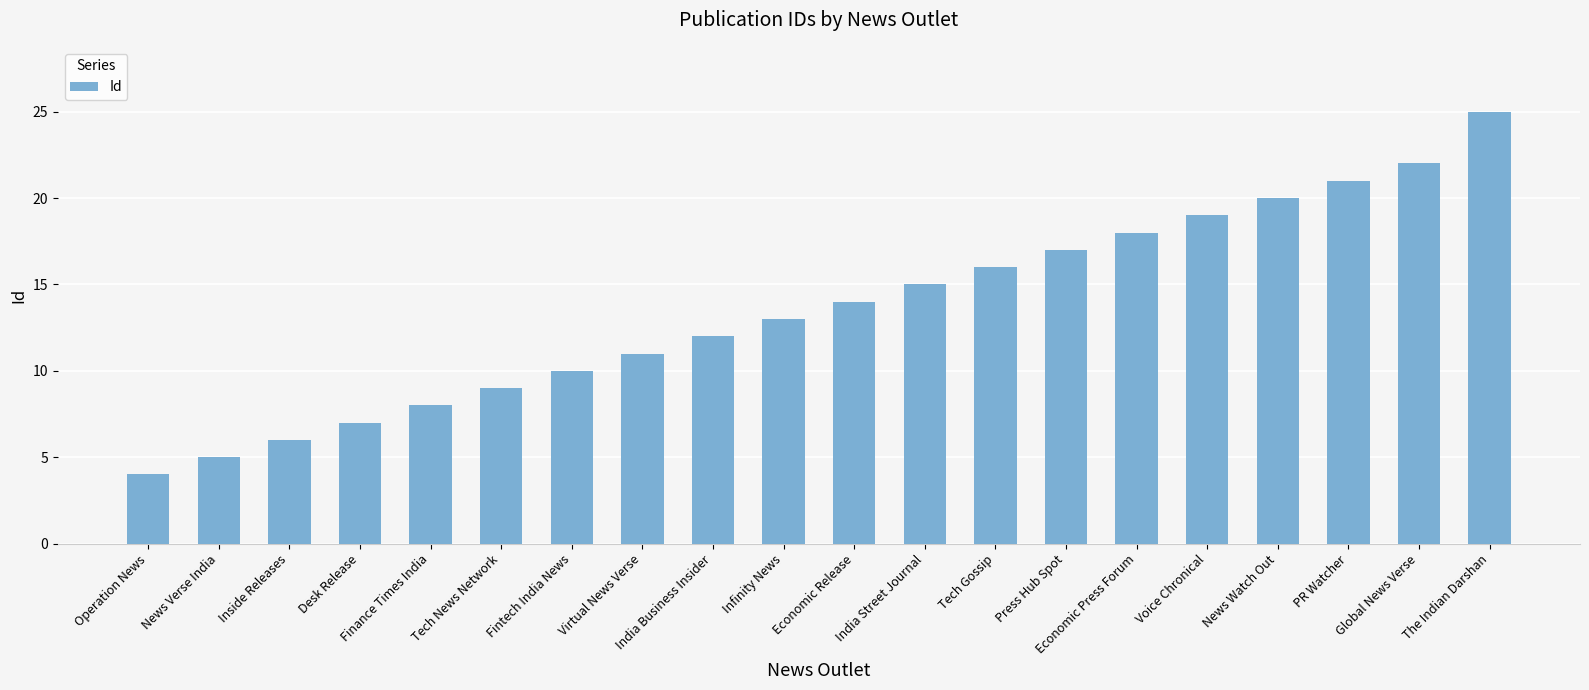

List the labels in order of value, largest first.

The Indian Darshan, Global News Verse, PR Watcher, News Watch Out, Voice Chronical, Economic Press Forum, Press Hub Spot, Tech Gossip, India Street Journal, Economic Release, Infinity News, India Business Insider, Virtual News Verse, Fintech India News, Tech News Network, Finance Times India, Desk Release, Inside Releases, News Verse India, Operation News